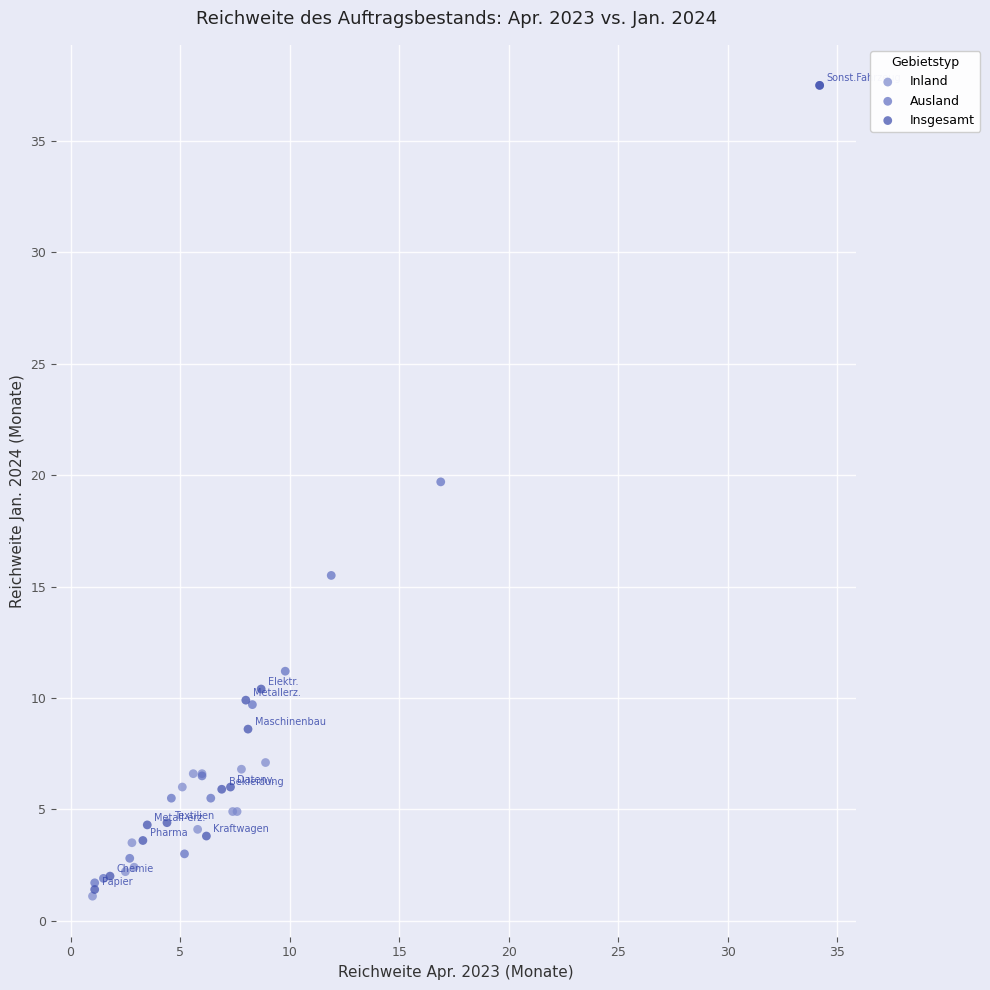

What are all the series names shown in the legend?

Inland, Ausland, Insgesamt